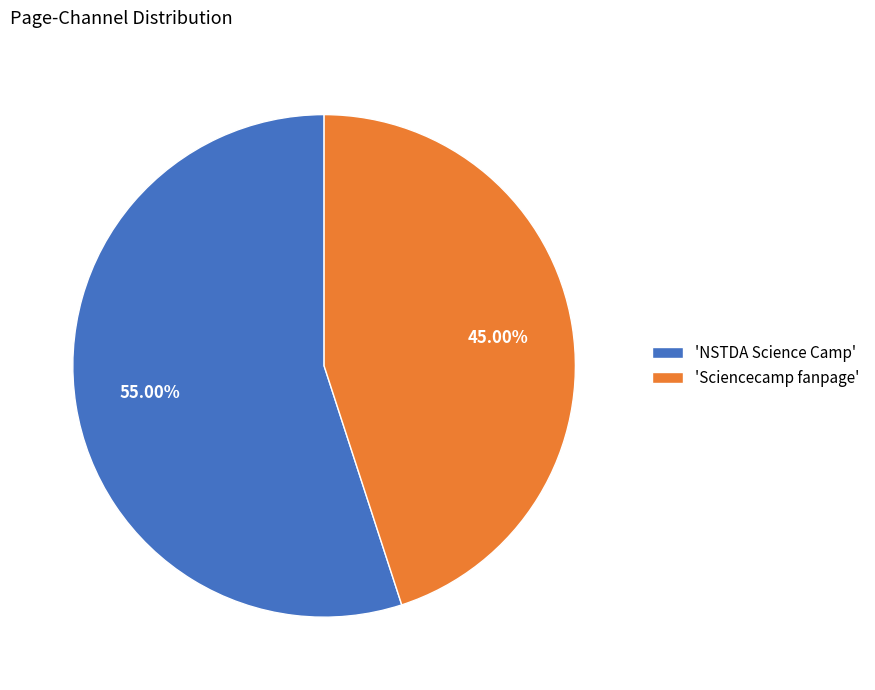

Combined, do 'Sciencecamp fanpage' and 'NSTDA Science Camp' account for over 50%?

Yes